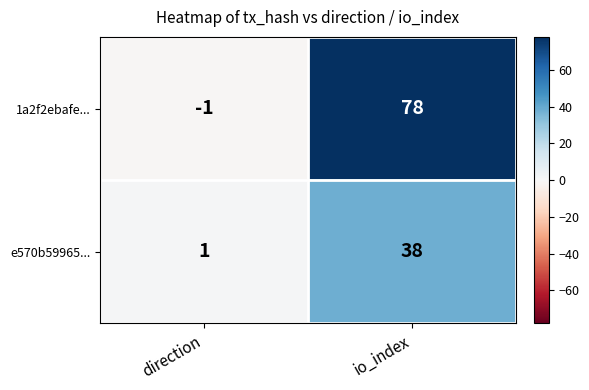

How many distinct data groups are displayed?

2